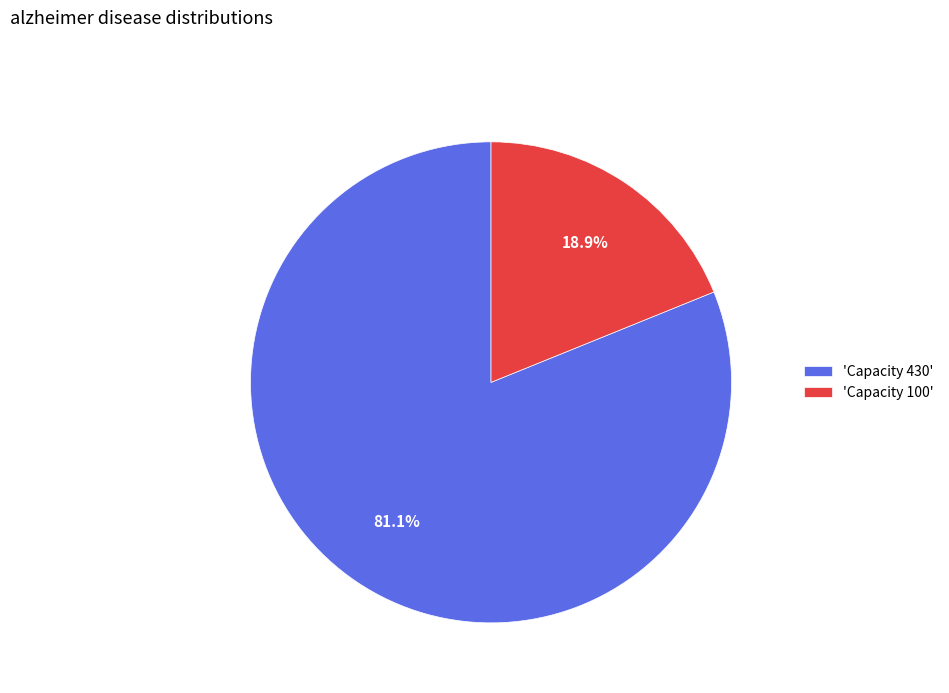

Approximately how many times larger is the value at 'Capacity 430' compared to 'Capacity 100'?

4.3